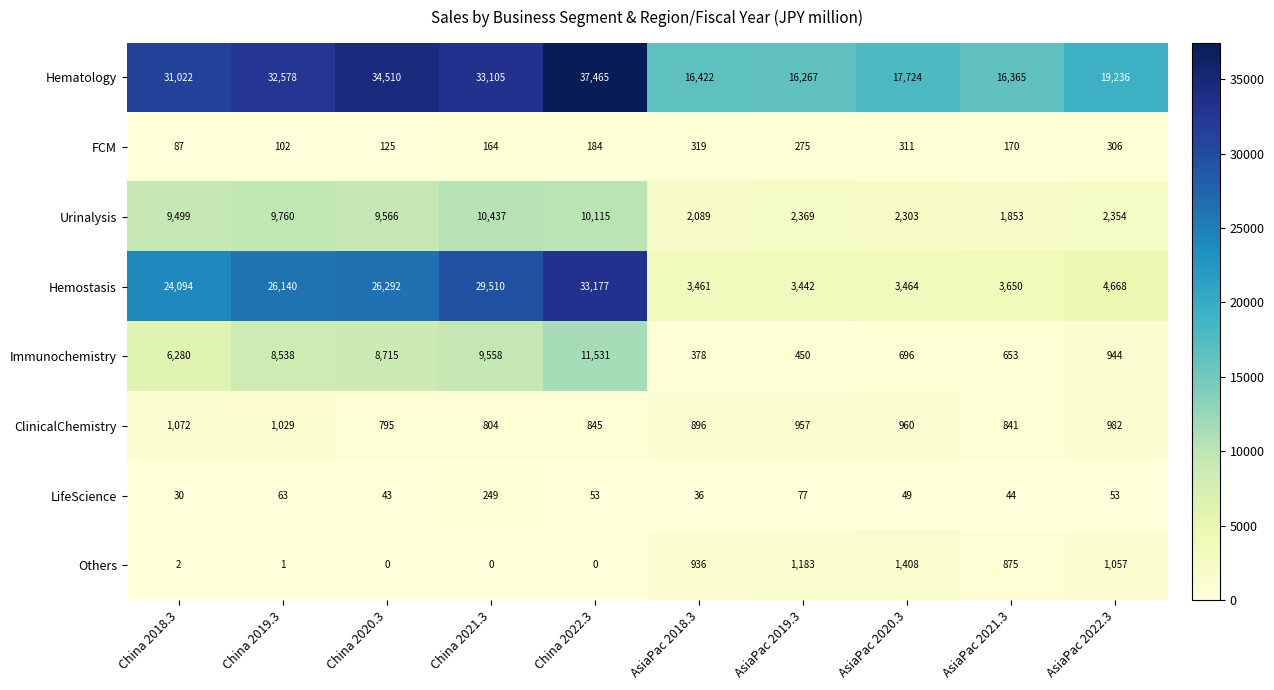

How many data points in Immunochemistry are less than 6280?

5